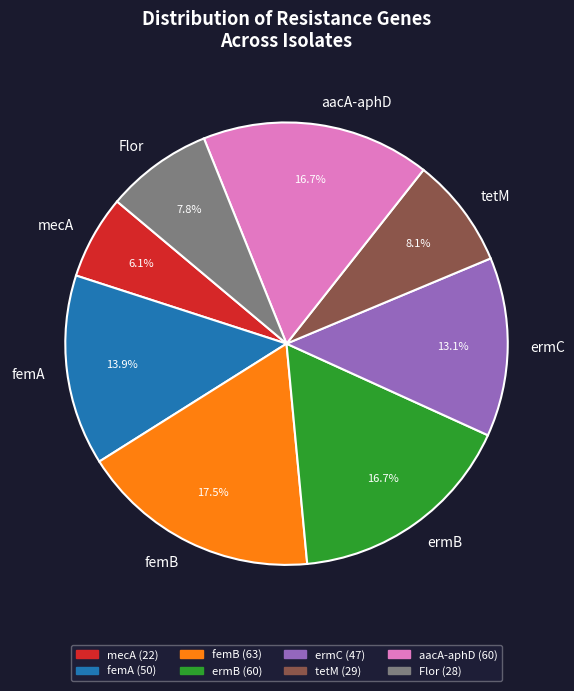

Does tetM represent more than half of the total?

No